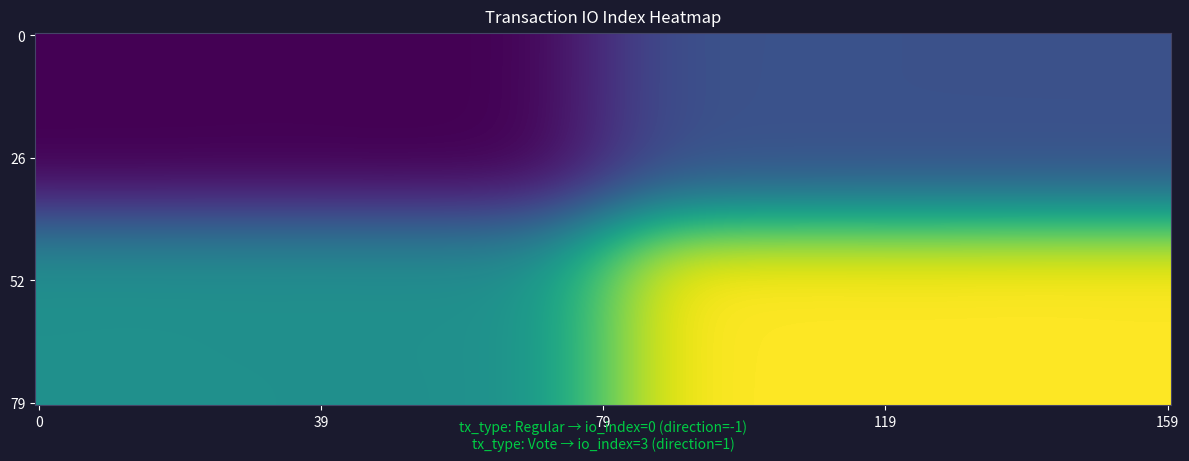

What is the smallest value displayed?

-1